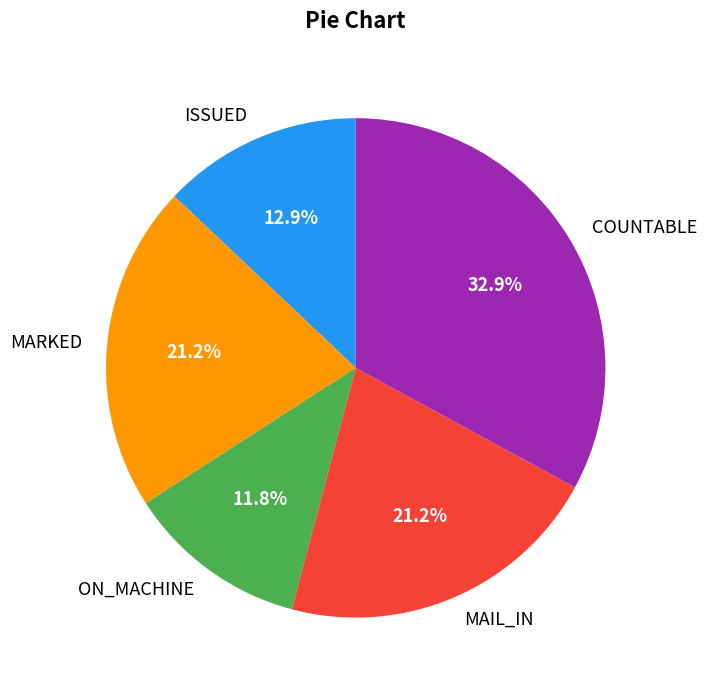

How many slices are in this pie chart?

5